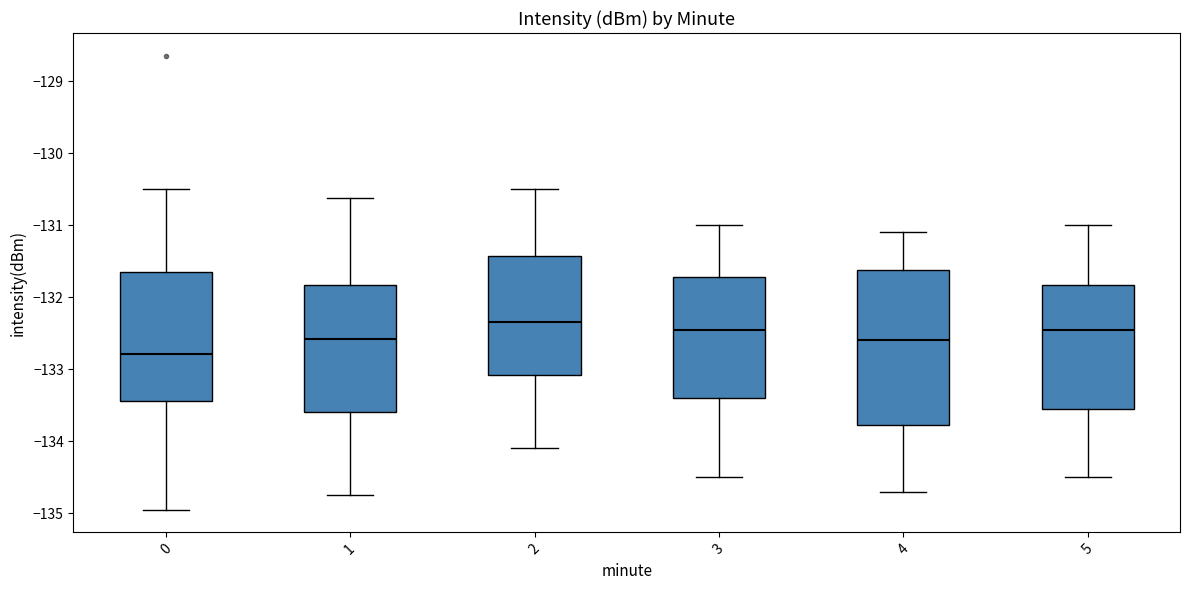

Where is the upper edge of the box at x = 1 on the y-axis? The values are not printed on the chart, so give them approximately, as read against the axis.

-131.8